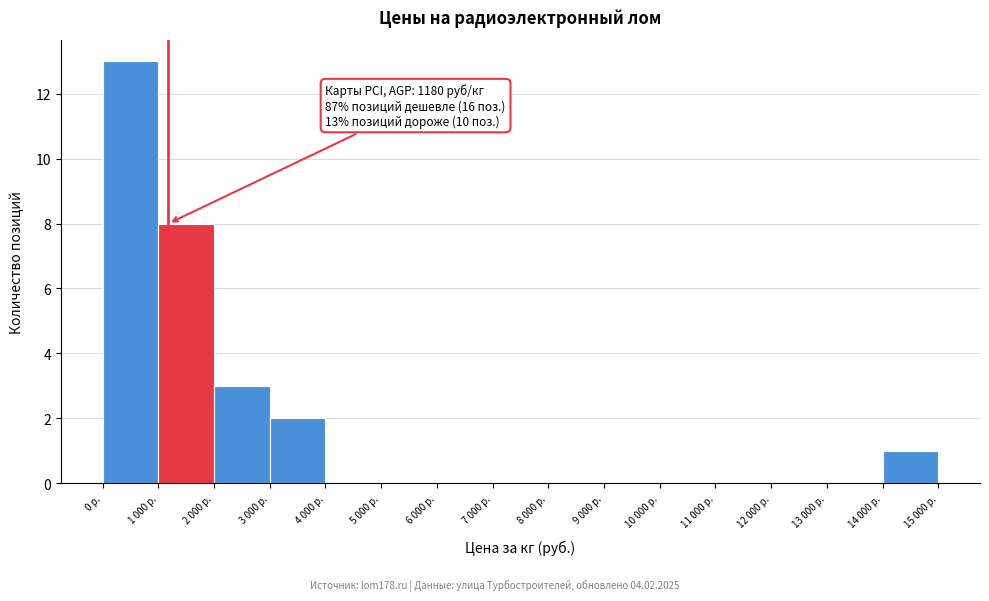

What is the sum of all values?

27